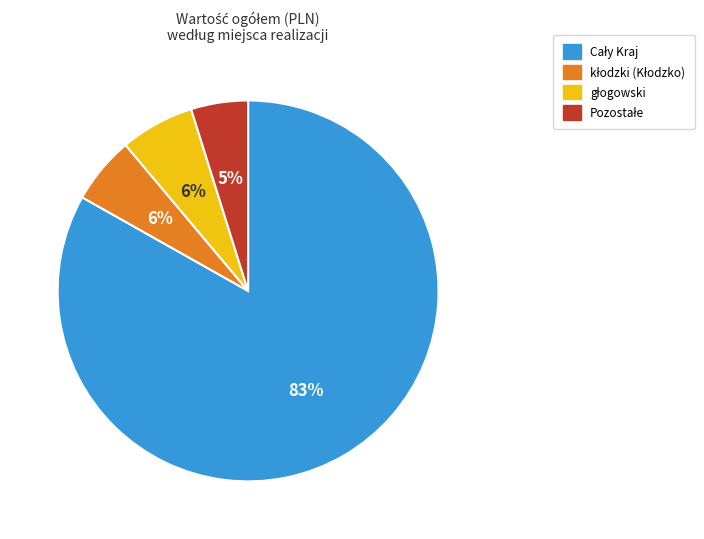

To the nearest percent, what is the average slice percentage?

25%